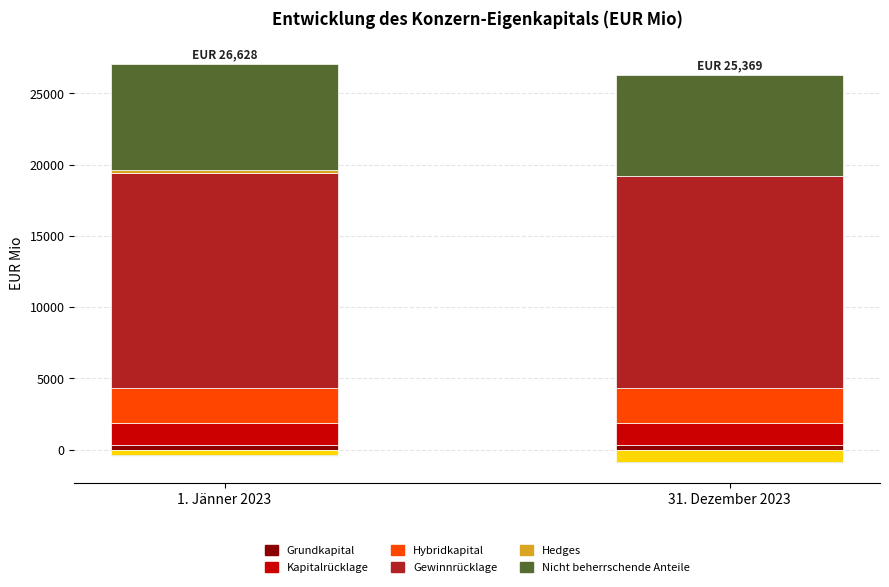

At which category does the chart reach its minimum across all series?

31. Dezember 2023